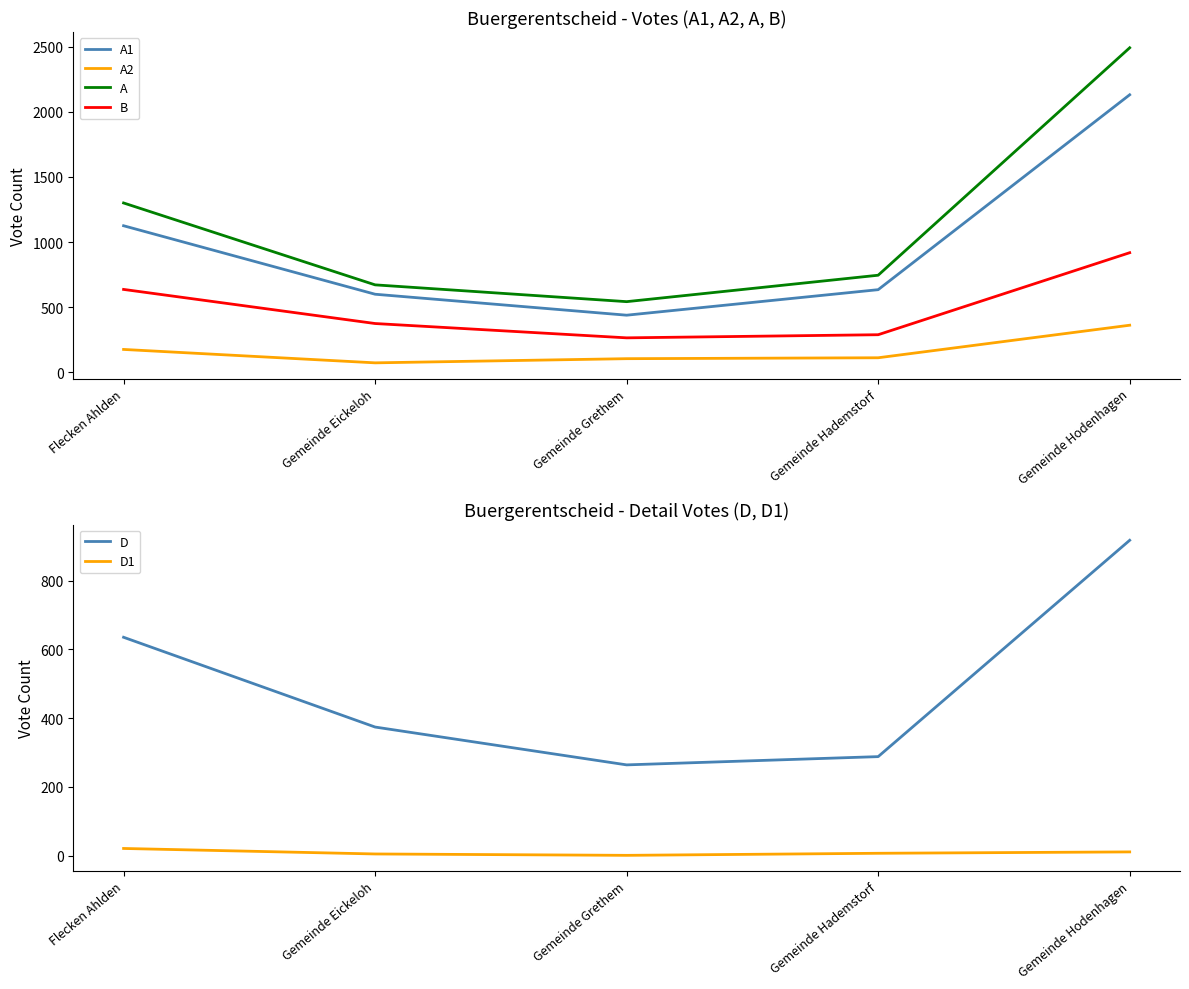

The A1 series shows 634 at Gemeinde Hademstorf. True or false?

True